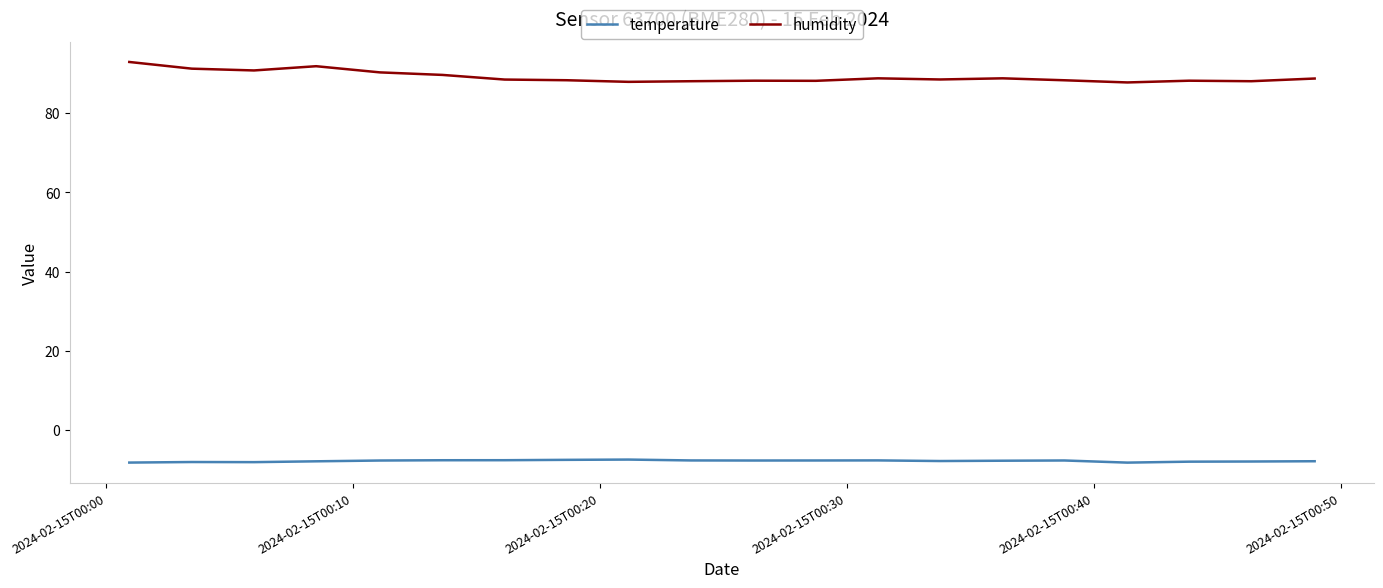

Count the number of data series in this chart.

2